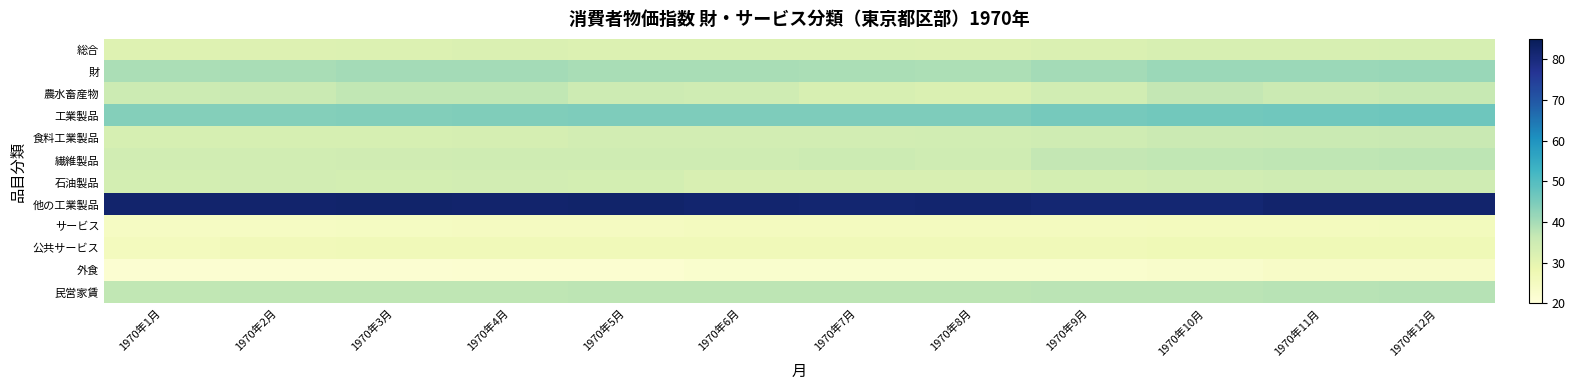

Reading left to right, what are all the values shown in this chart?

総合: 1970年1月=31.3	1970年2月=31.5	1970年3月=31.8	1970年4月=32.0	1970年5月=31.8	1970年6月=31.8	1970年7月=31.7	1970年8月=31.6	1970年9月=32.1	1970年10月=32.8	1970年11月=32.8	1970年12月=33.1
財: 1970年1月=39.4	1970年2月=39.7	1970年3月=40.1	1970年4月=40.2	1970年5月=39.8	1970年6月=39.7	1970年7月=39.4	1970年8月=39.1	1970年9月=40.2	1970年10月=41.3	1970年11月=41.1	1970年12月=41.5
農水畜産物: 1970年1月=35.1	1970年2月=35.6	1970年3月=36.9	1970年4月=36.8	1970年5月=34.8	1970年6月=34.6	1970年7月=32.9	1970年8月=32.1	1970年9月=34.1	1970年10月=36.7	1970年11月=35.4	1970年12月=36.0
工業製品: 1970年1月=43.7	1970年2月=43.7	1970年3月=43.9	1970年4月=44.2	1970年5月=44.5	1970年6月=44.4	1970年7月=44.5	1970年8月=44.6	1970年9月=45.4	1970年10月=46.0	1970年11月=46.3	1970年12月=46.6
食料工業製品: 1970年1月=33.2	1970年2月=33.2	1970年3月=33.2	1970年4月=33.4	1970年5月=33.8	1970年6月=33.8	1970年7月=33.9	1970年8月=34.1	1970年9月=34.6	1970年10月=35.3	1970年11月=35.7	1970年12月=35.9
繊維製品: 1970年1月=34.1	1970年2月=34.1	1970年3月=34.3	1970年4月=34.7	1970年5月=34.7	1970年6月=34.6	1970年7月=35.0	1970年8月=34.5	1970年9月=36.7	1970年10月=36.9	1970年11月=37.1	1970年12月=37.3
石油製品: 1970年1月=33.7	1970年2月=33.8	1970年3月=33.7	1970年4月=33.8	1970年5月=33.5	1970年6月=32.6	1970年7月=32.6	1970年8月=32.6	1970年9月=33.5	1970年10月=34.1	1970年11月=34.5	1970年12月=34.6
他の工業製品: 1970年1月=82.2	1970年2月=82.2	1970年3月=82.4	1970年4月=82.1	1970年5月=82.3	1970年6月=81.8	1970年7月=81.6	1970年8月=81.7	1970年9月=81.3	1970年10月=81.4	1970年11月=82.0	1970年12月=82.2
サービス: 1970年1月=24.4	1970年2月=24.5	1970年3月=24.6	1970年4月=24.9	1970年5月=25.0	1970年6月=25.1	1970年7月=25.1	1970年8月=25.1	1970年9月=25.2	1970年10月=25.4	1970年11月=25.5	1970年12月=25.7
公共サービス: 1970年1月=25.5	1970年2月=26.1	1970年3月=26.5	1970年4月=26.5	1970年5月=26.5	1970年6月=26.5	1970年7月=26.6	1970年8月=26.5	1970年9月=26.6	1970年10月=27.0	1970年11月=27.0	1970年12月=27.1
外食: 1970年1月=21.6	1970年2月=21.6	1970年3月=21.7	1970年4月=21.9	1970年5月=22.0	1970年6月=22.3	1970年7月=22.4	1970年8月=22.5	1970年9月=22.5	1970年10月=22.9	1970年11月=23.6	1970年12月=23.6
民営家賃: 1970年1月=37.0	1970年2月=37.1	1970年3月=37.2	1970年4月=37.2	1970年5月=37.3	1970年6月=37.3	1970年7月=37.5	1970年8月=37.5	1970年9月=37.6	1970年10月=37.6	1970年11月=37.8	1970年12月=38.1